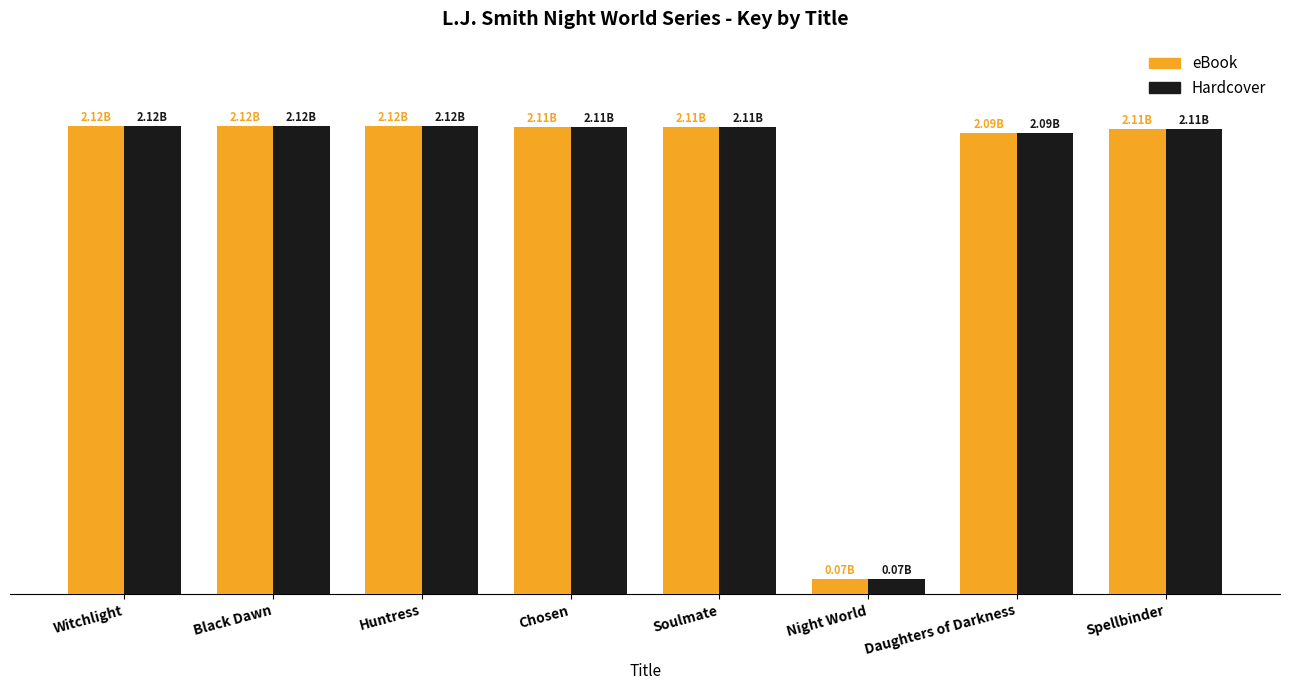

List the labels in order of eBook value, largest first.

Witchlight, Black Dawn, Huntress, Chosen, Soulmate, Spellbinder, Daughters of Darkness, Night World